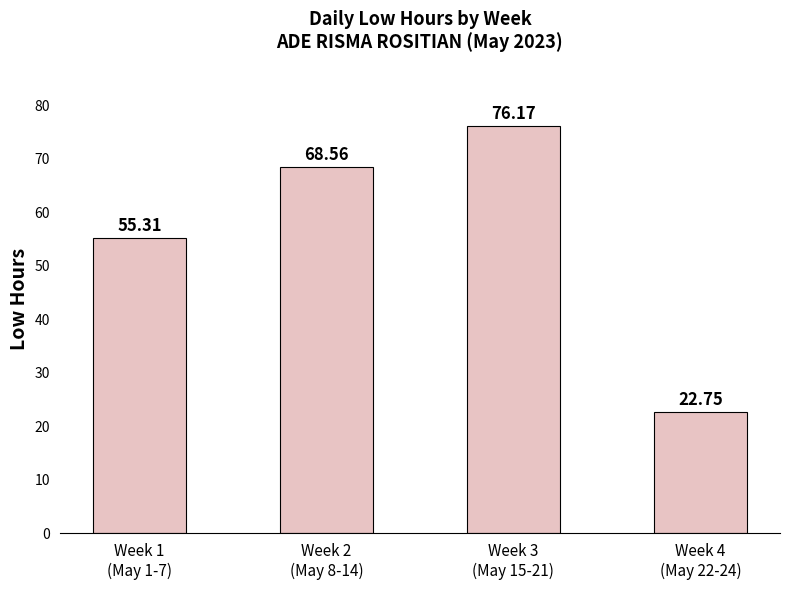

Reading left to right, what are all the values shown in this chart?

Week 1
(May 1-7)=55.3	Week 2
(May 8-14)=68.6	Week 3
(May 15-21)=76.2	Week 4
(May 22-24)=22.8